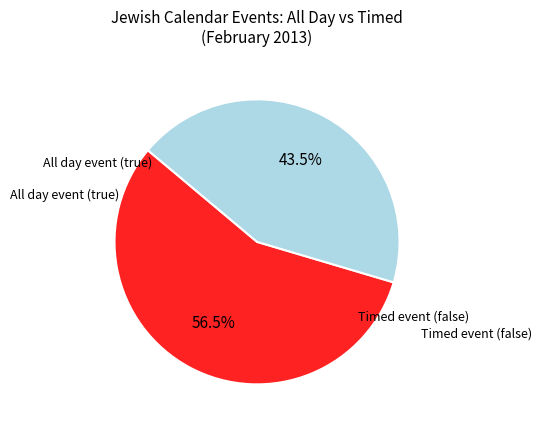

Is there a majority slice in this chart?

Yes